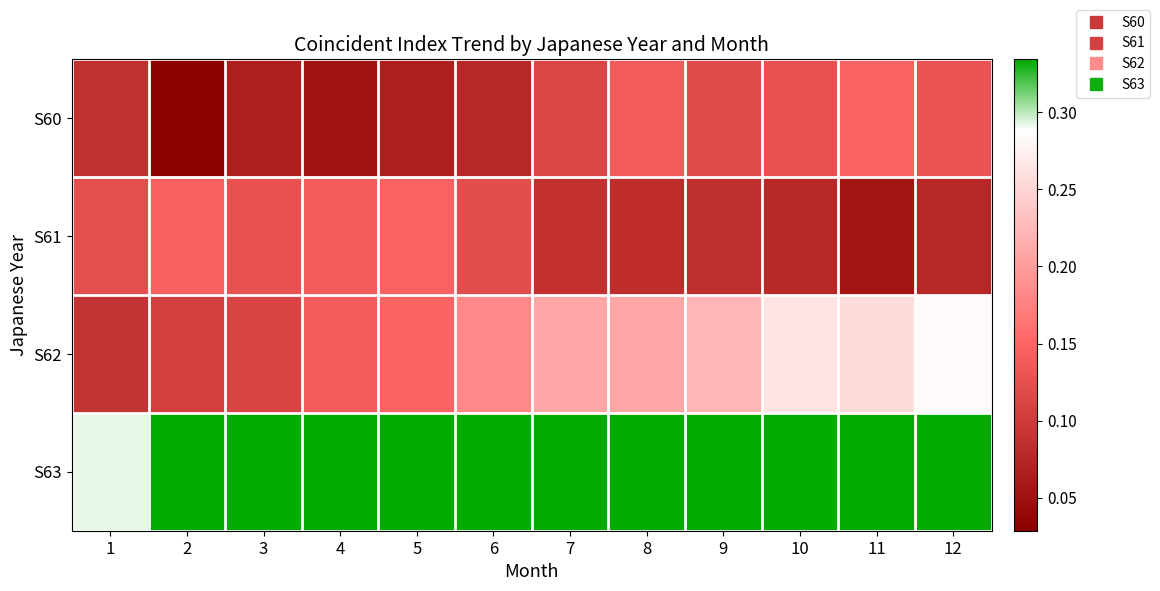

What is the greatest value displayed?

0.3